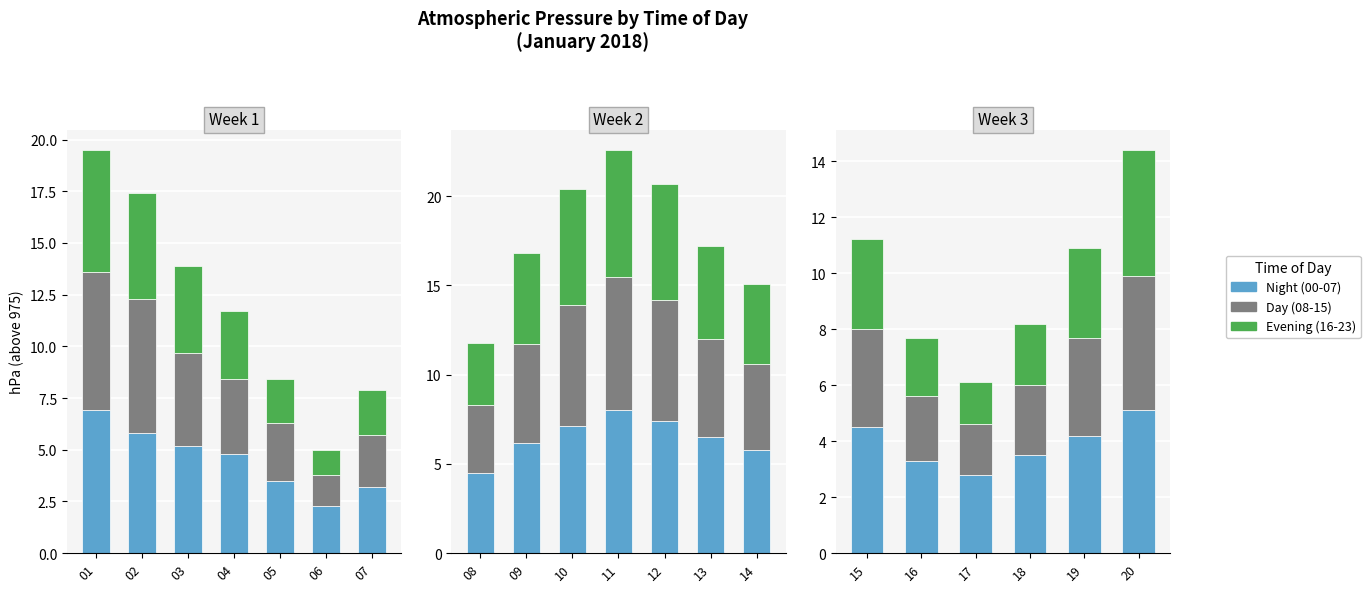

Where does the Night (00-07) series first go above 4?

15